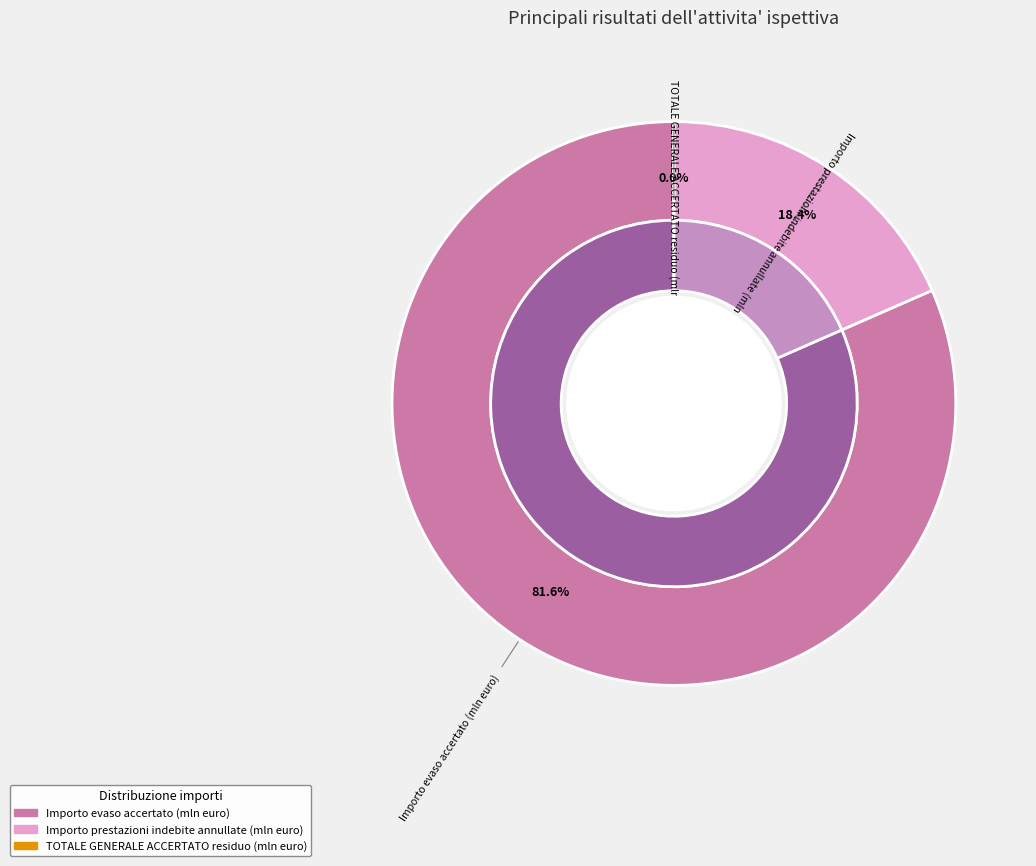

The lavoratori completamente in nero slice represents 15% of the pie. True or false?

False